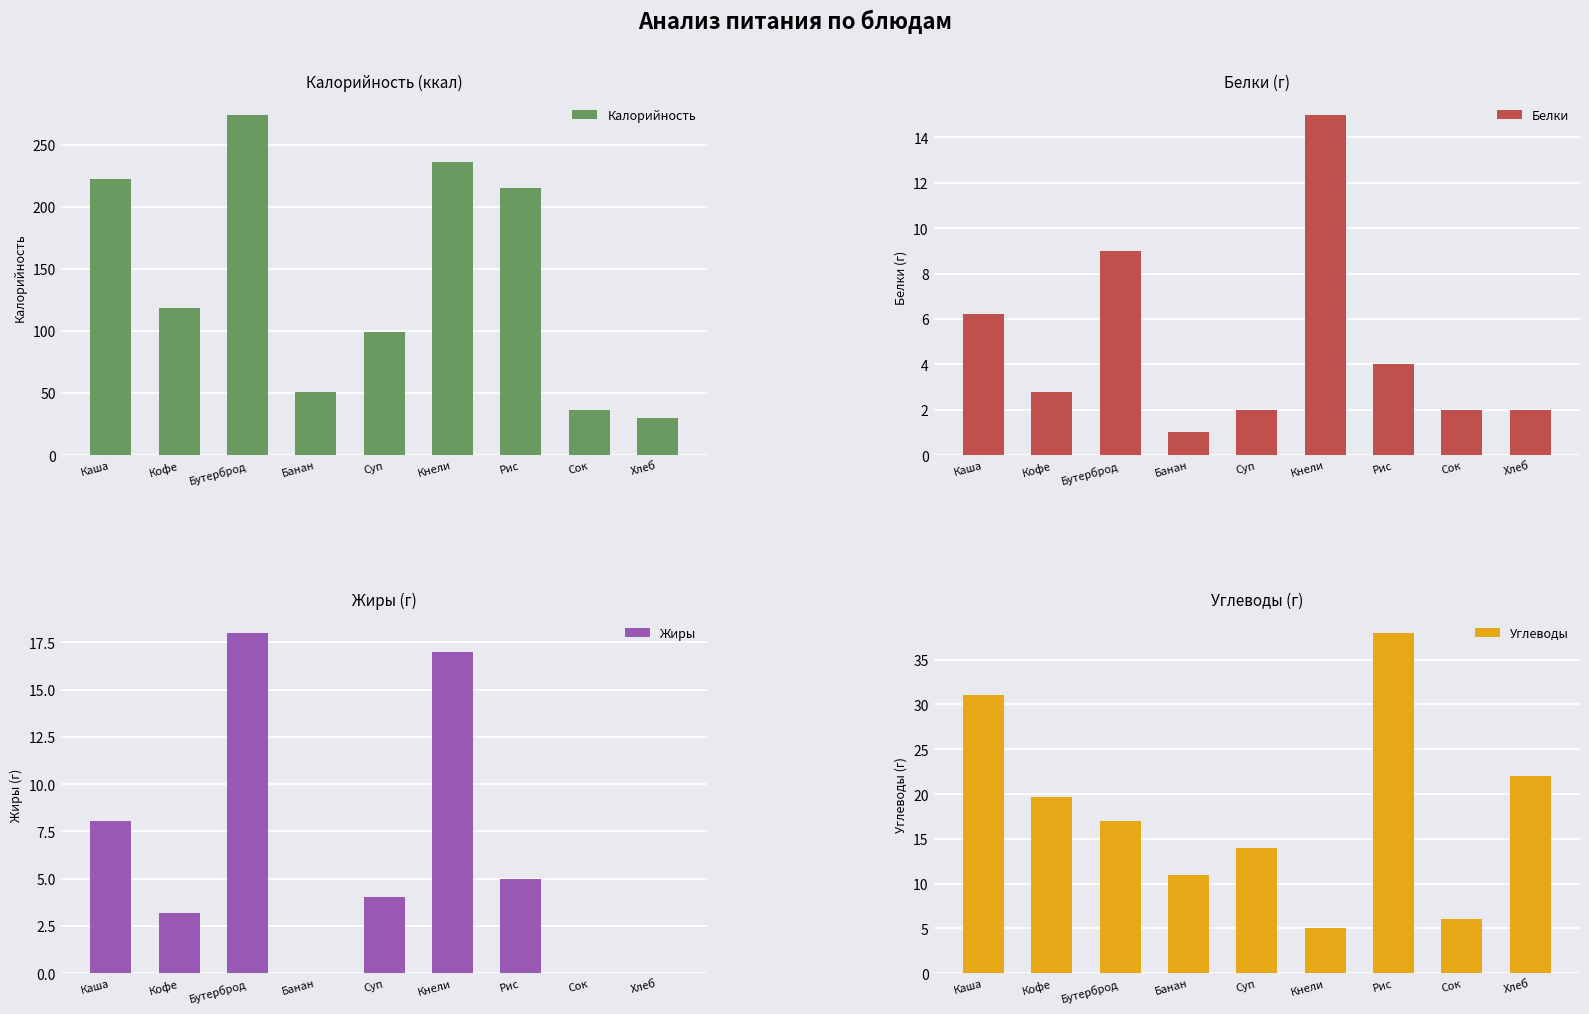

What is the difference between the second highest and second lowest values in the Белки series?

7.0